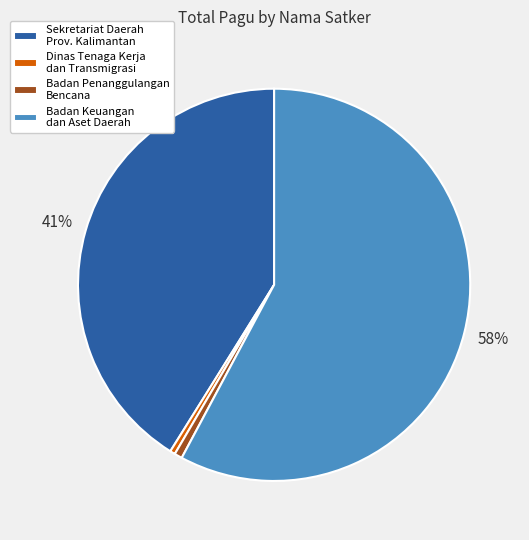

True or false: Dinas Tenaga Kerja dan Transmigrasi accounts for 0% of the total.

True